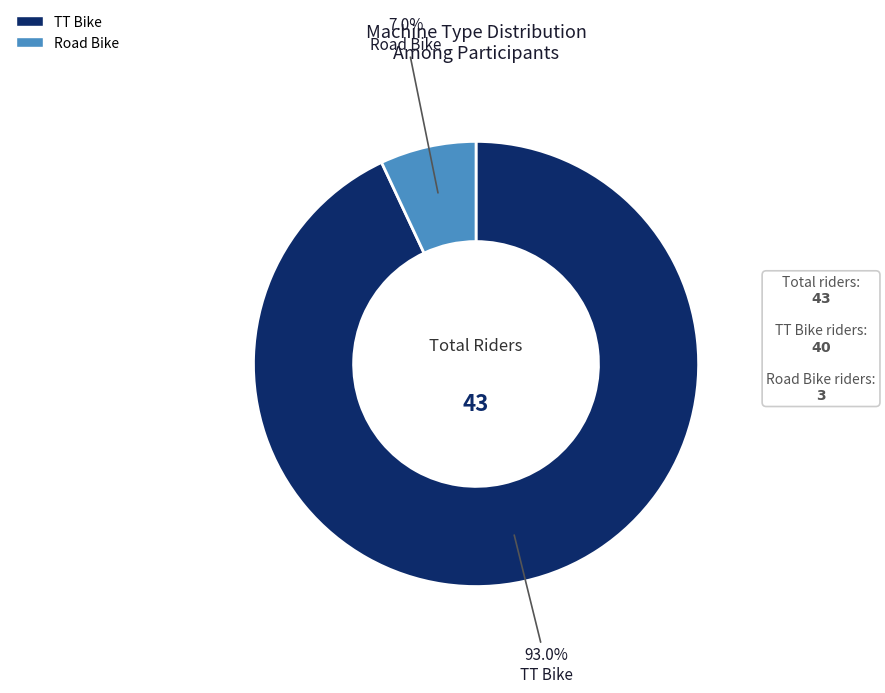

How many slices are in this pie chart?

2